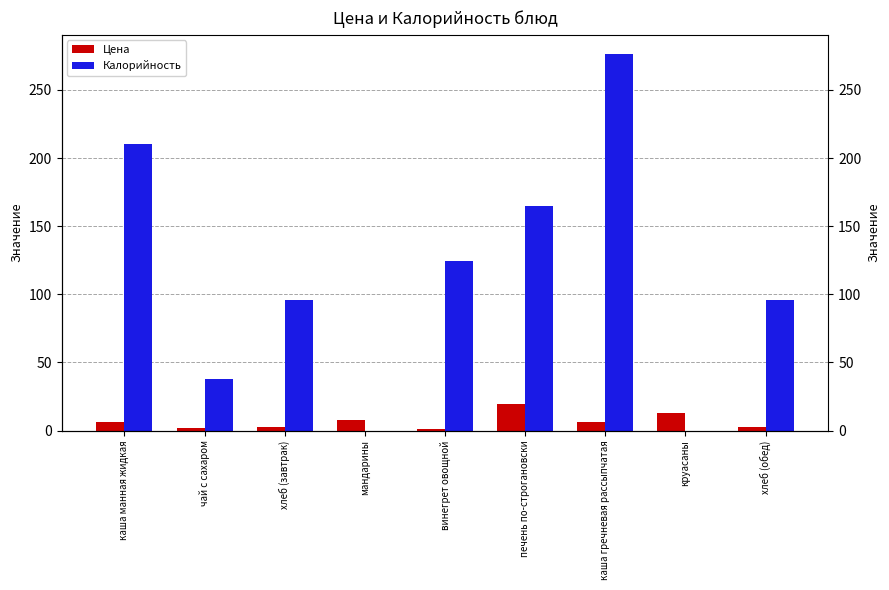

At which category is the sum across all series the highest?

каша гречневая рассыпчатая